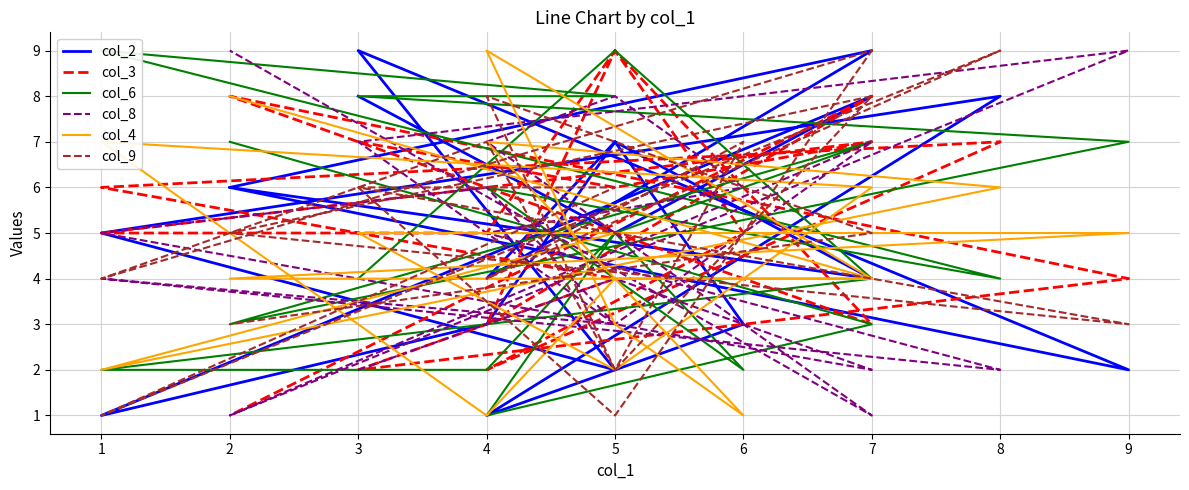

How many values in the col_8 series exceed 5?

8